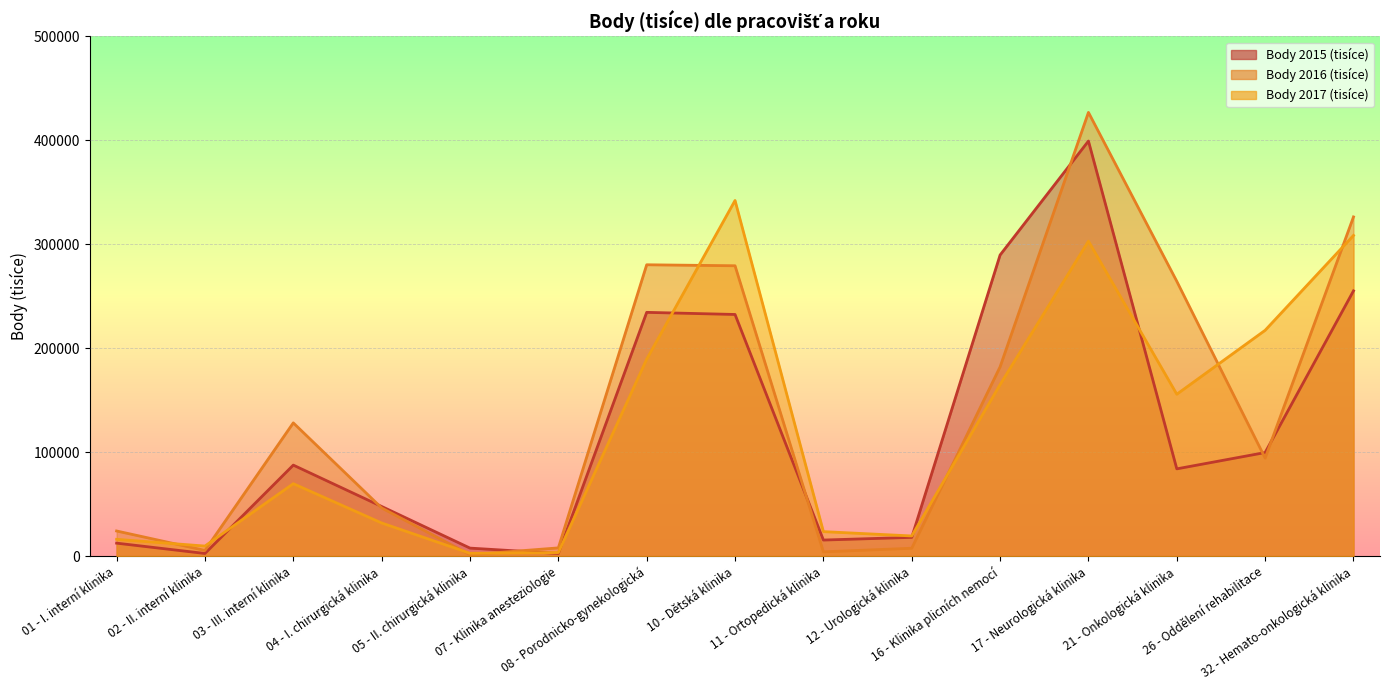

What is the sum of all Body 2015 (tisíce) values?

1789105